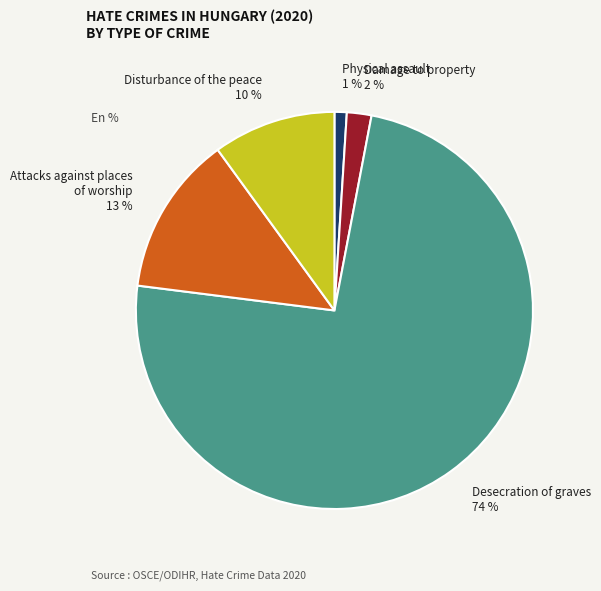

Rank the categories by value from lowest to highest.

Physical assault, Damage to property, Disturbance of the peace, Attacks against places of worship, Desecration of graves